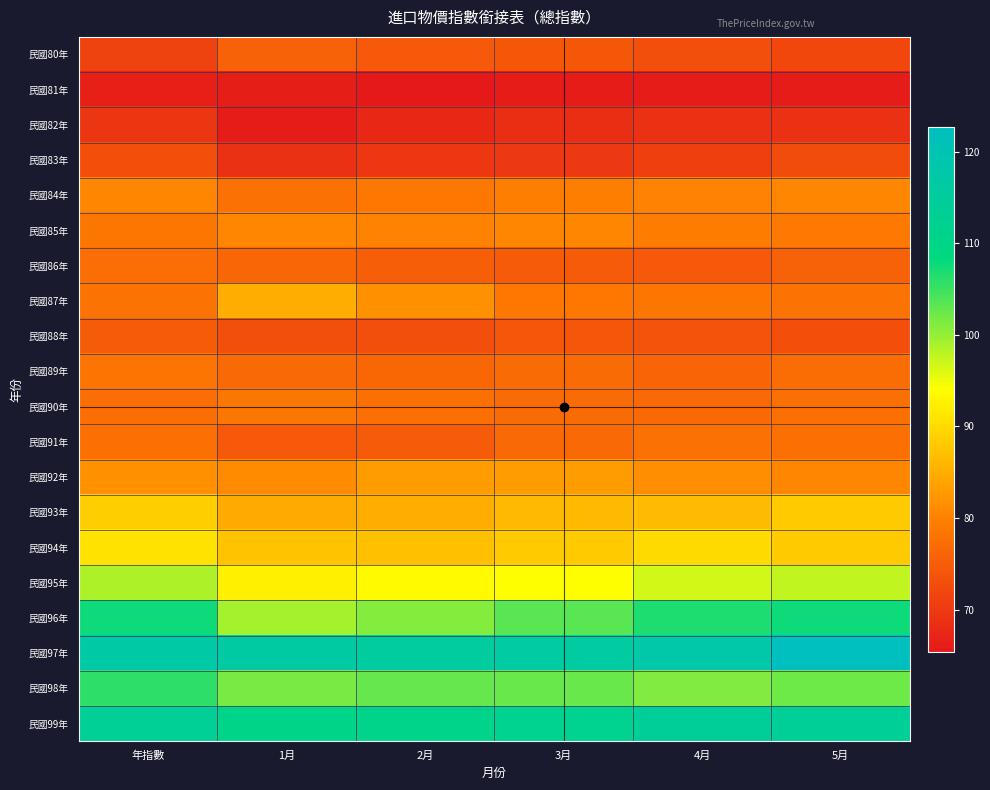

What is the spread (max minus min) of values at 2月?

50.1